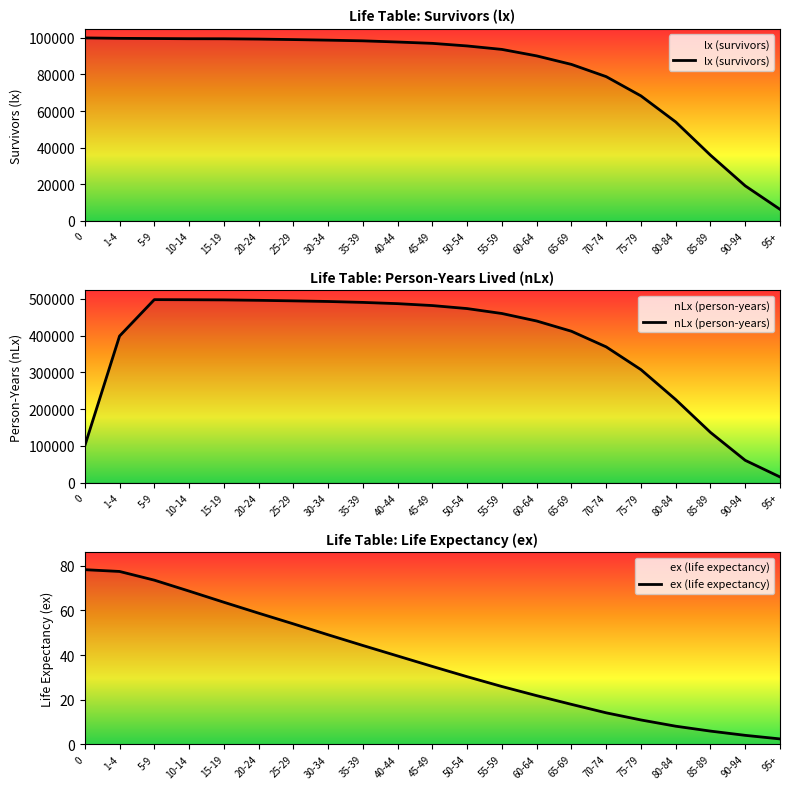

Reading left to right, transcribe all the data shown in this chart.

lx (survivors): 0=100000.0	1-4=99759.0	5-9=99657.0	10-14=99550.0	15-19=99522.0	20-24=99358.0	25-29=99083.0	30-34=98767.0	35-39=98398.0	40-44=97750.0	45-49=97019.0	50-54=95601.0	55-59=93705.0	60-64=90168.0	65-69=85511.0	70-74=78825.0	75-79=68296.0	80-84=54058.0	85-89=35880.0	90-94=19111.0	95+=6273.0
nLx (person-years): 0=99816.0	1-4=398806.0	5-9=497990.0	10-14=497691.0	15-19=497261.0	20-24=496129.0	25-29=494636.0	30-34=492956.0	35-39=490462.0	40-44=487061.0	45-49=481833.0	50-54=473617.0	55-59=460210.0	60-64=439808.0	65-69=411908.0	70-74=369356.0	75-79=307358.0	80-84=225848.0	85-89=136429.0	90-94=60434.0	95+=15169.0
ex (life expectancy): 0=78.3	1-4=77.5	5-9=73.6	10-14=68.7	15-19=63.7	20-24=58.8	25-29=54.0	30-34=49.1	35-39=44.3	40-44=39.6	45-49=34.9	50-54=30.3	55-59=25.9	60-64=21.8	65-69=17.9	70-74=14.1	75-79=10.9	80-84=8.1	85-89=5.9	90-94=4.0	95+=2.4